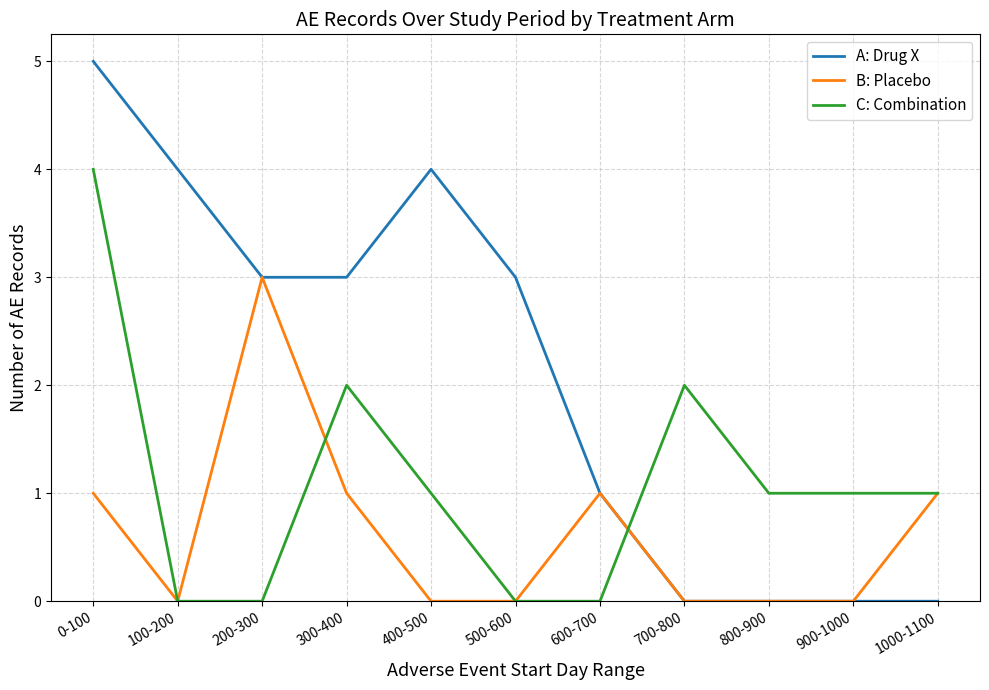

Rank the series by their maximum value, from lowest to highest.

B: Placebo, C: Combination, A: Drug X